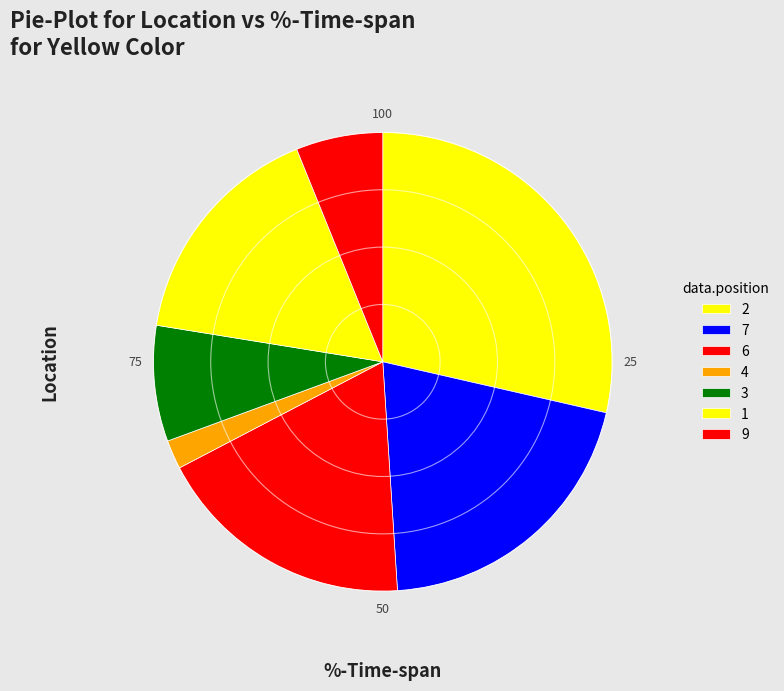

Count the number of slices in the pie.

7